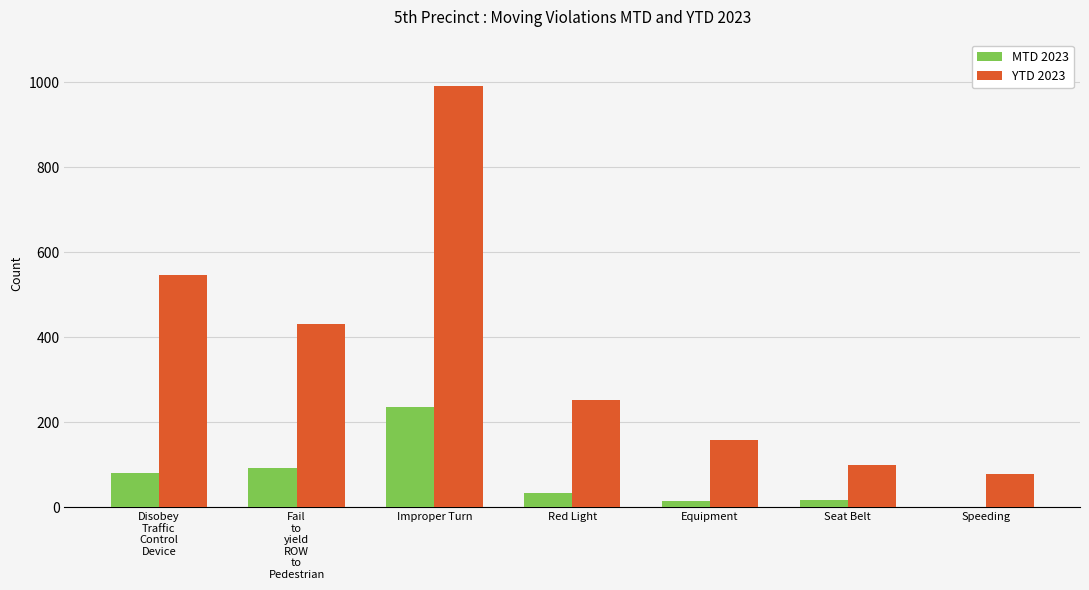

What is the sum of all MTD 2023 values?

472